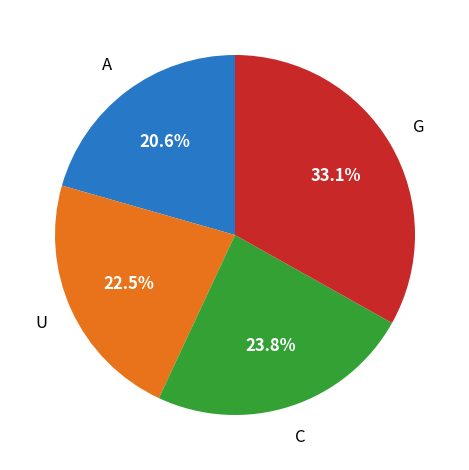

What is the total percentage of A and U?

43.1%